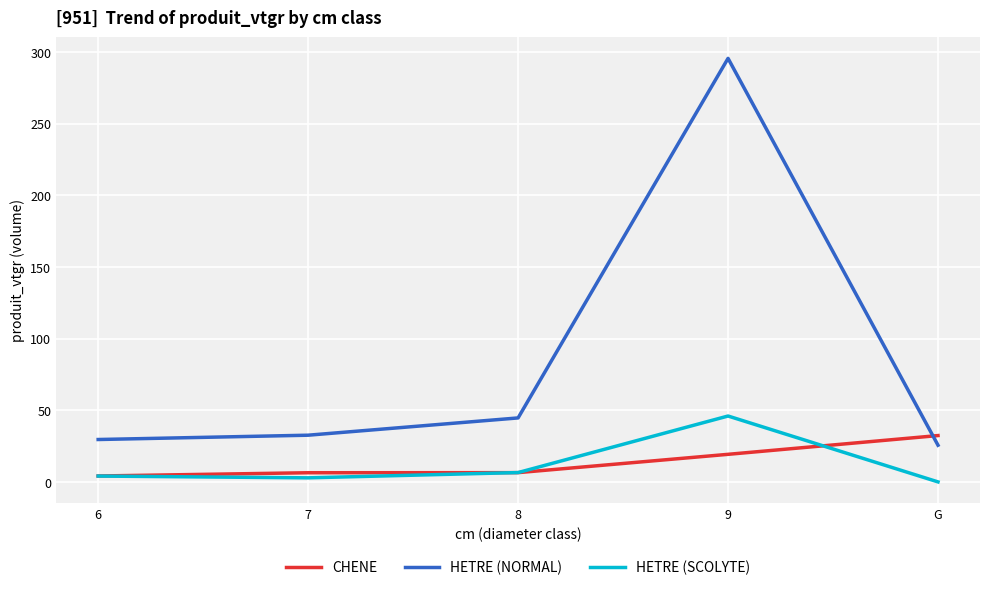

What is the average value of the HETRE (SCOLYTE) series?

11.9